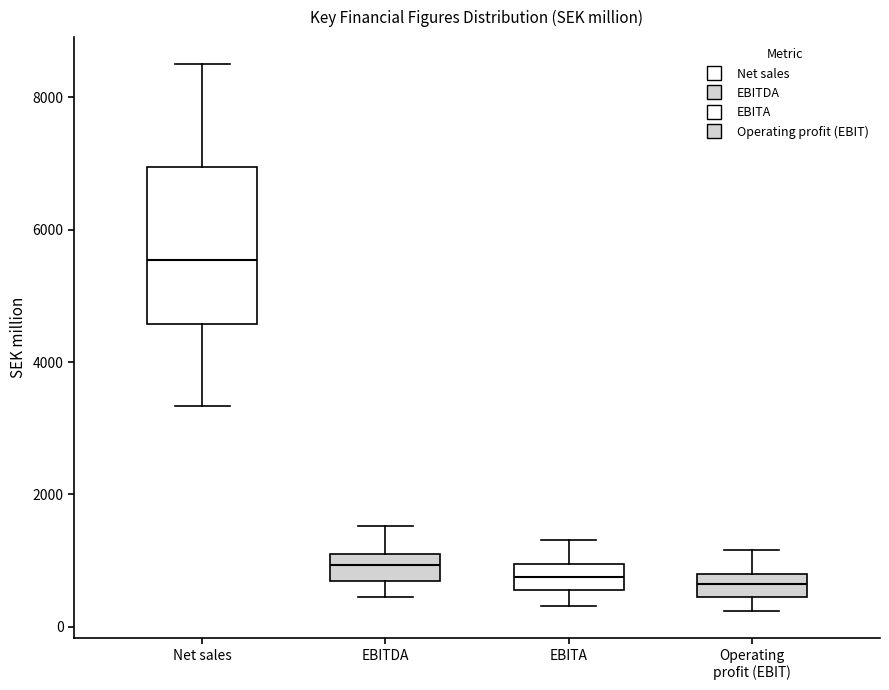

Reading left to right, transcribe this box plot: for each box, give where its median line is, the range the box spans, and where its two whiskers end, as read against the y-axis. The values are not printed on the chart, so give them approximately, as read against the axis.

Net sales: median 5600, box 4600 to 7000, whiskers 3400 to 8400
EBITDA: median 1000, box 600 to 1200, whiskers 400 to 1600
EBITA: median 800, box 600 to 1000, whiskers 400 to 1400
Operating profit (EBIT): median 600, box 400 to 800, whiskers 200 to 1200